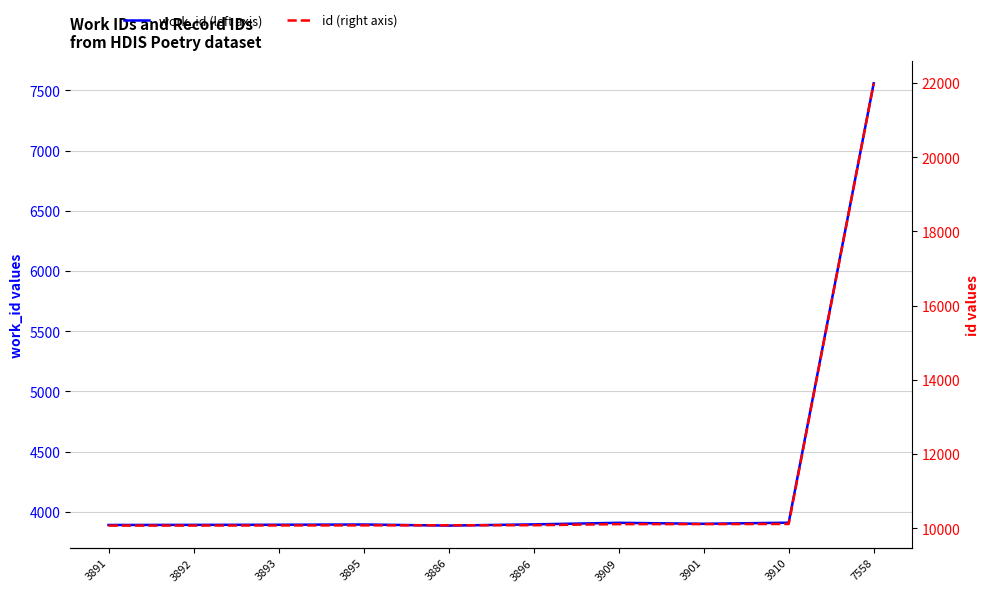

What is the value of the id (right axis) point at the 2nd from the left?

10068